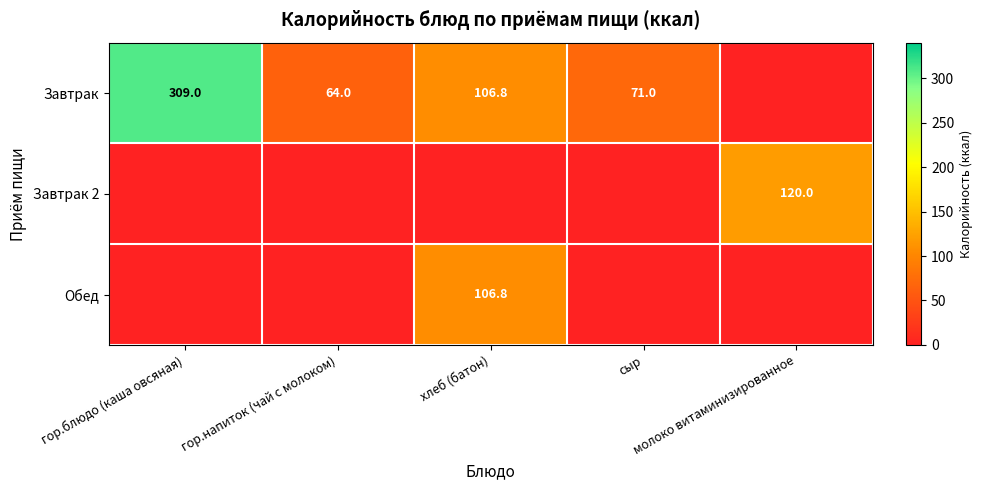

At which category is the sum across all series the highest?

гор.блюдо (каша овсяная)